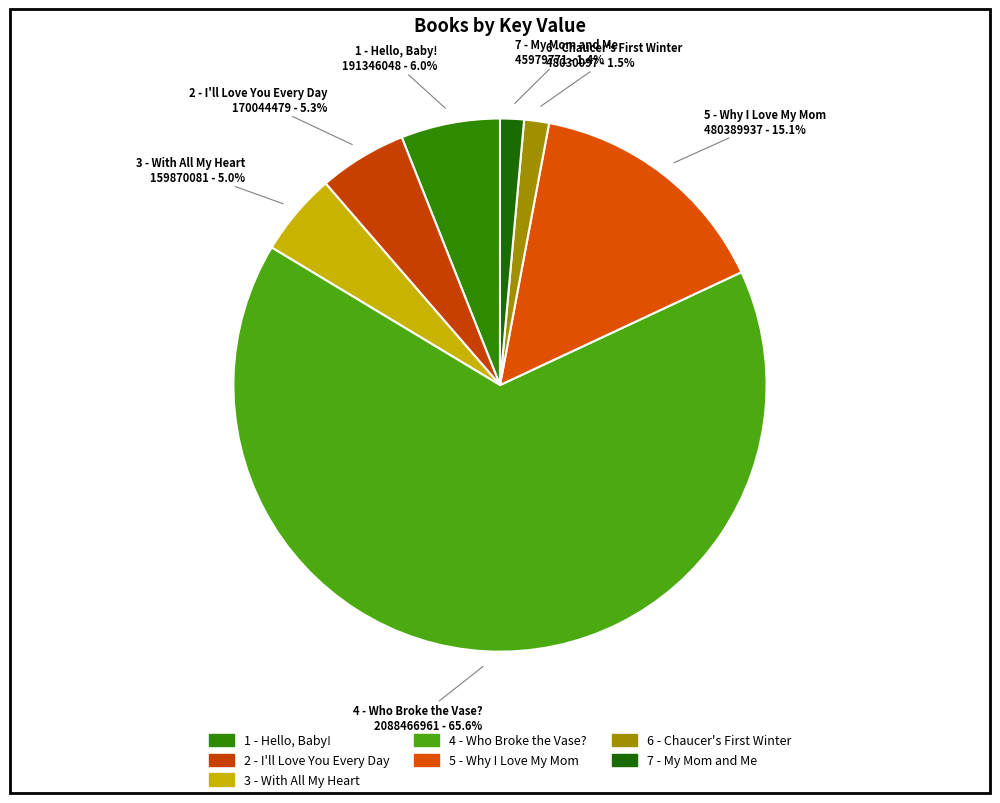

How many segments does this pie chart have?

7